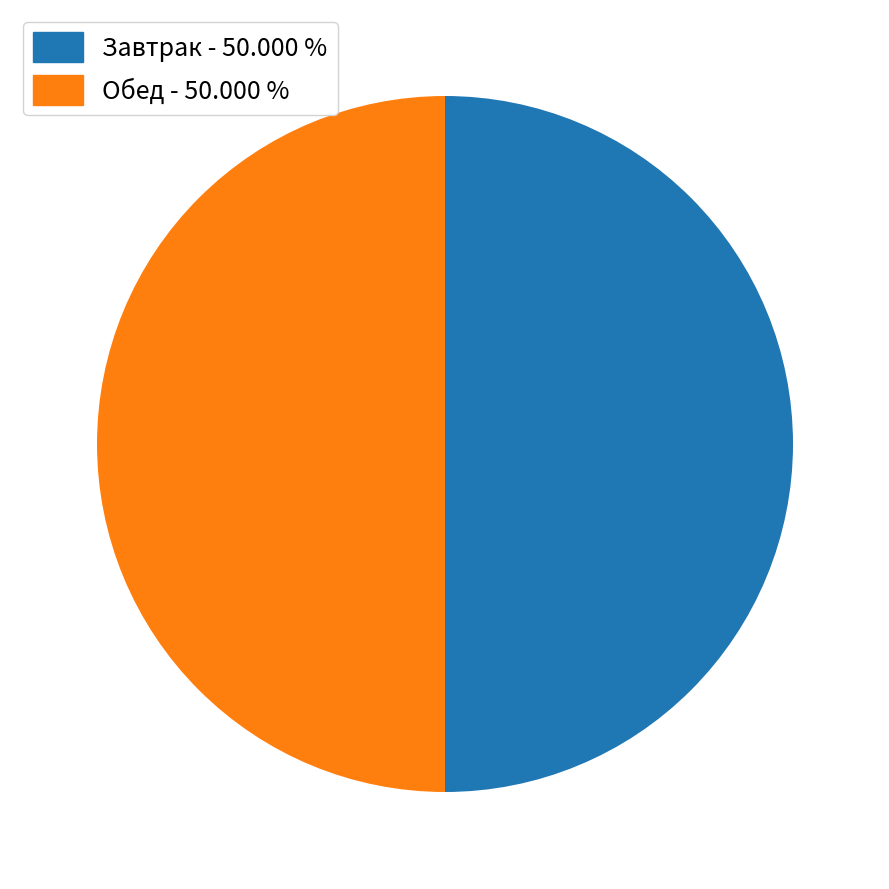

How many slices are in this pie chart?

2